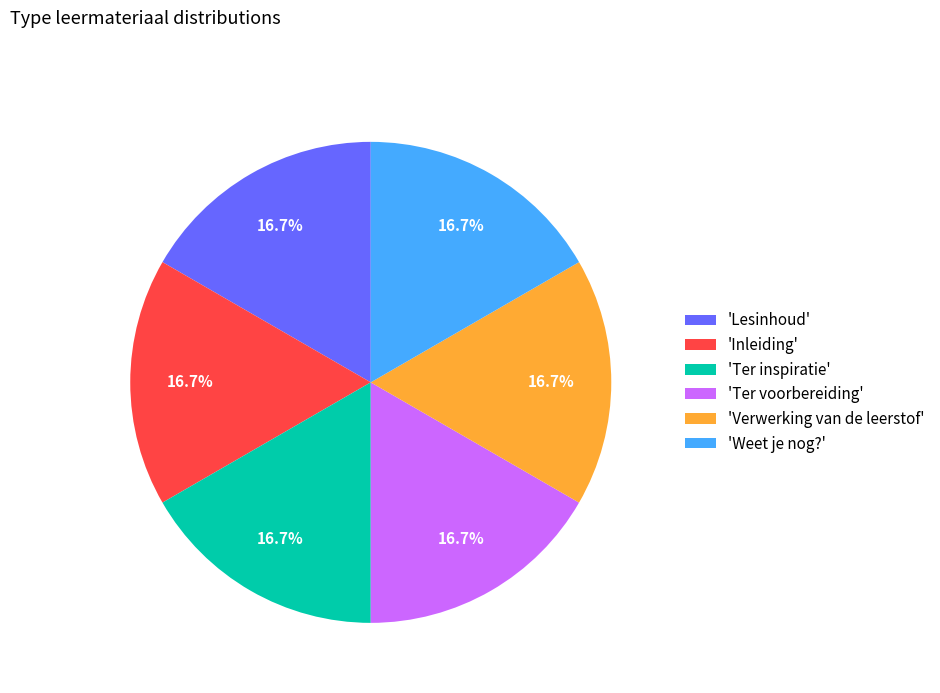

Approximately how many times larger is the value at 'Lesinhoud' compared to 'Ter voorbereiding'?

1.0